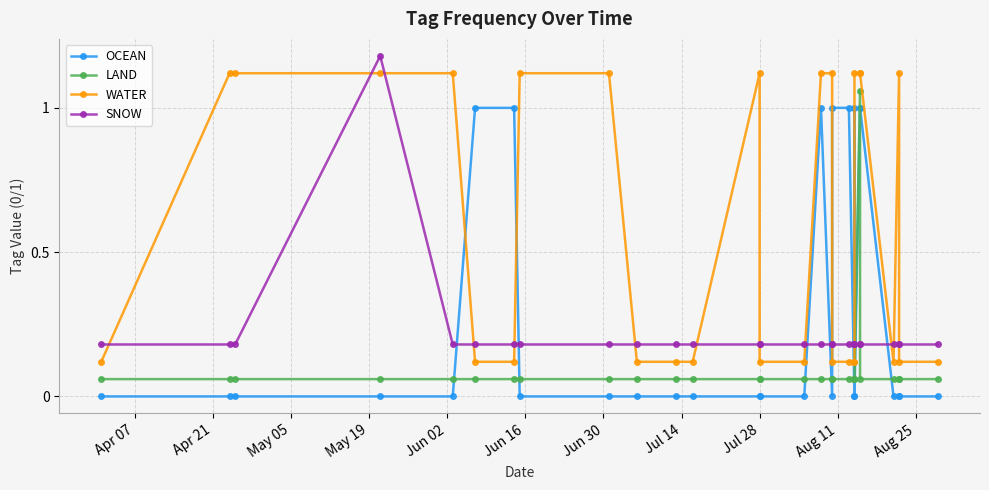

Reading left to right, what are all the values shown in this chart?

OCEAN: 0.0	0.0	0.0	0.0	0.0	1.0	1.0	0.0	0.0	0.0	0.0	0.0	0.0	0.0	0.0	1.0	0.0	1.0	1.0	0.0	1.0	0.0	1.0	1.0	0.0	0.0	0.0	0.0
LAND: 0.1	0.1	0.1	0.1	0.1	0.1	0.1	0.1	0.1	0.1	0.1	0.1	0.1	0.1	0.1	0.1	0.1	0.1	0.1	0.1	0.1	0.1	1.1	0.1	0.1	0.1	0.1	0.1
WATER: 0.1	1.1	1.1	1.1	1.1	0.1	0.1	1.1	1.1	0.1	0.1	0.1	1.1	0.1	0.1	1.1	1.1	0.1	0.1	0.1	0.1	1.1	1.1	1.1	0.1	1.1	0.1	0.1
SNOW: 0.2	0.2	0.2	1.2	0.2	0.2	0.2	0.2	0.2	0.2	0.2	0.2	0.2	0.2	0.2	0.2	0.2	0.2	0.2	0.2	0.2	0.2	0.2	0.2	0.2	0.2	0.2	0.2